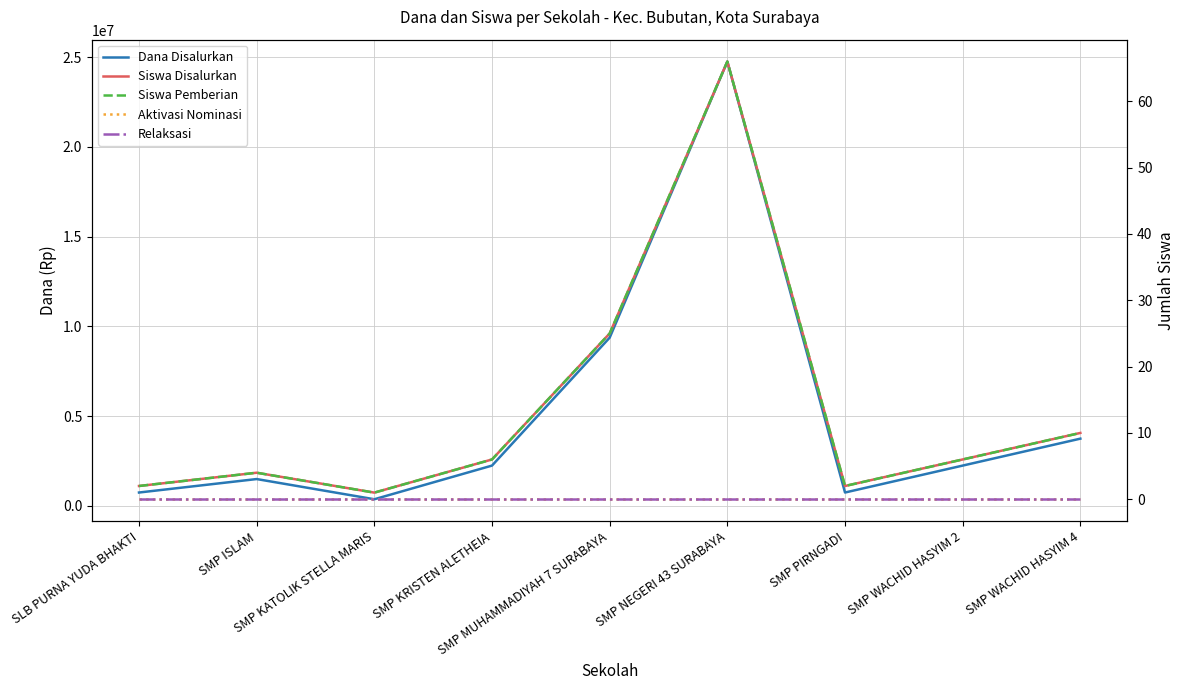

Is the value of Dana Disalurkan at SMP WACHID HASYIM 4 greater than the value of Relaksasi at SMP KRISTEN ALETHEIA?

Yes